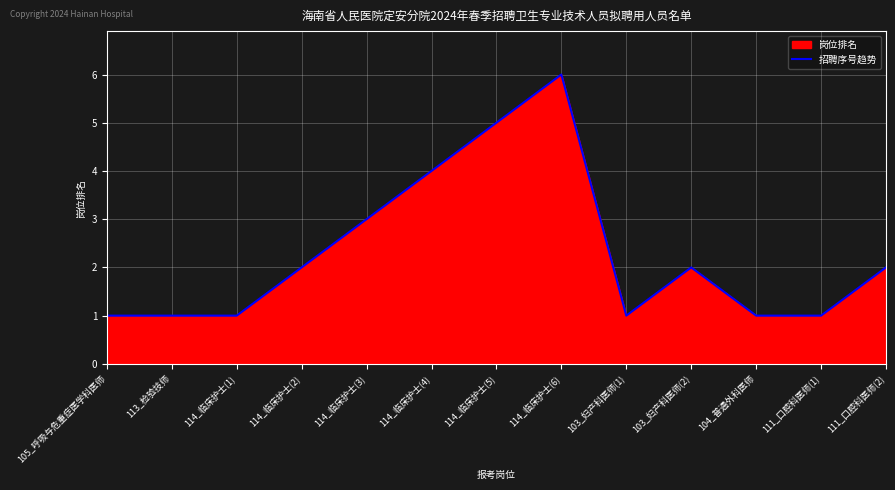

What is the sum of the values at 114_临床护士(1) and 114_临床护士(2)?

3